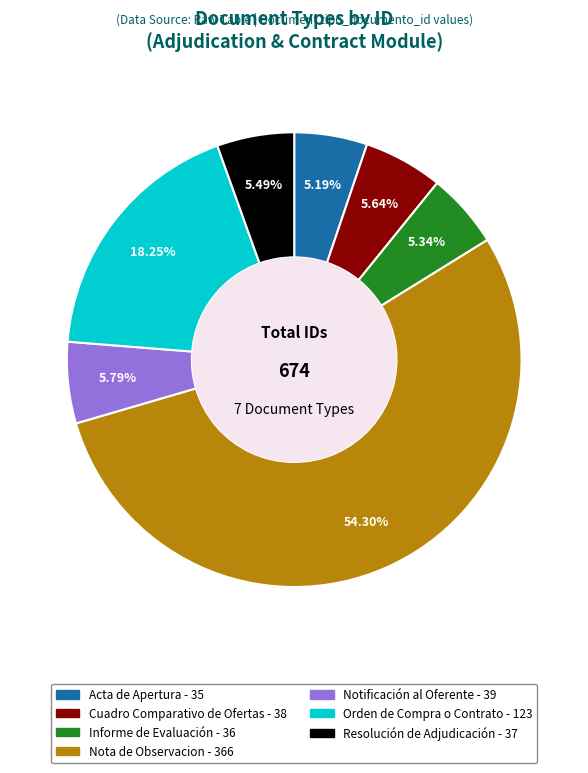

What is the largest slice in the pie chart?

Nota de Observacion